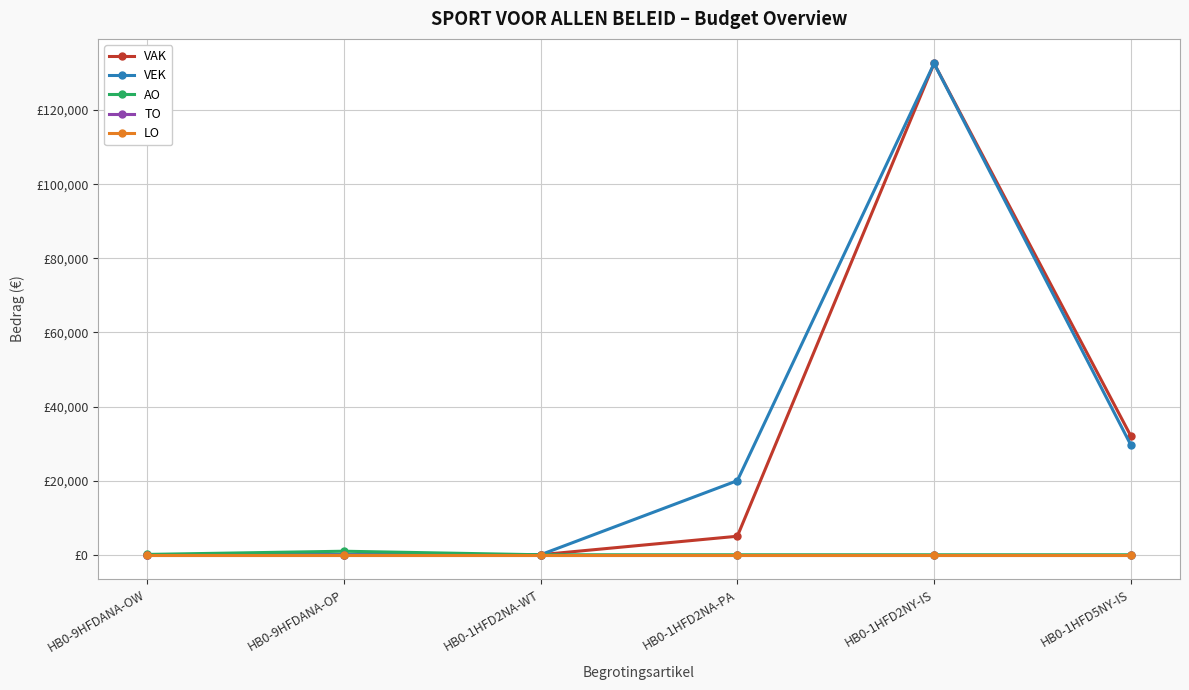

True or false: TO and VEK cross at least once.

False